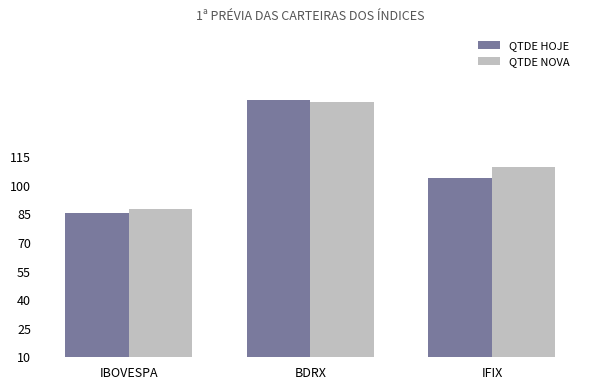

Does the chart contain any negative values?

No